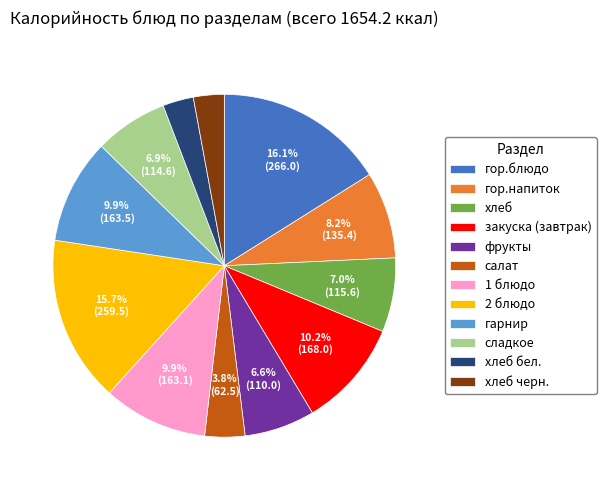

Does хлеб черн. account for over 50% of the chart?

No